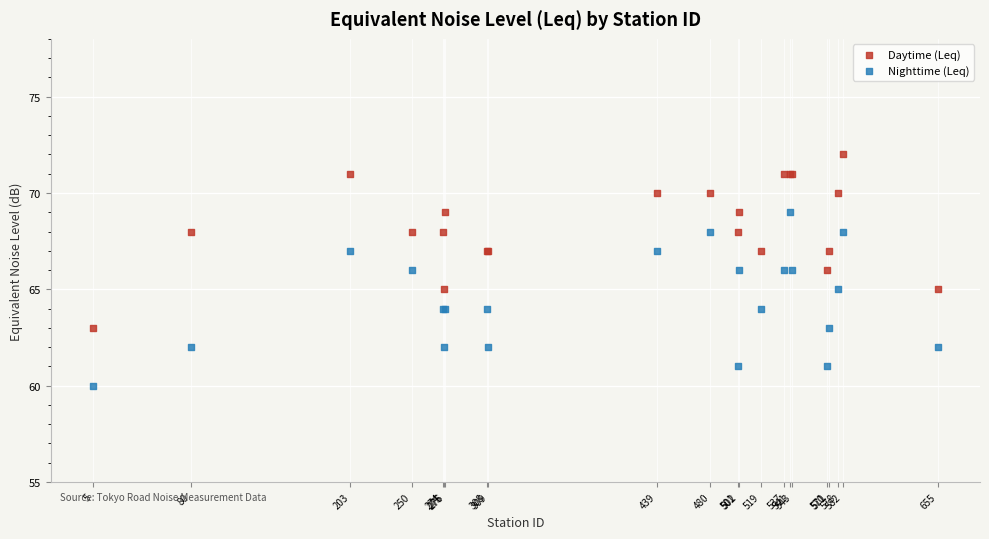

Which series reaches the maximum Y coordinate?

Daytime (Leq)